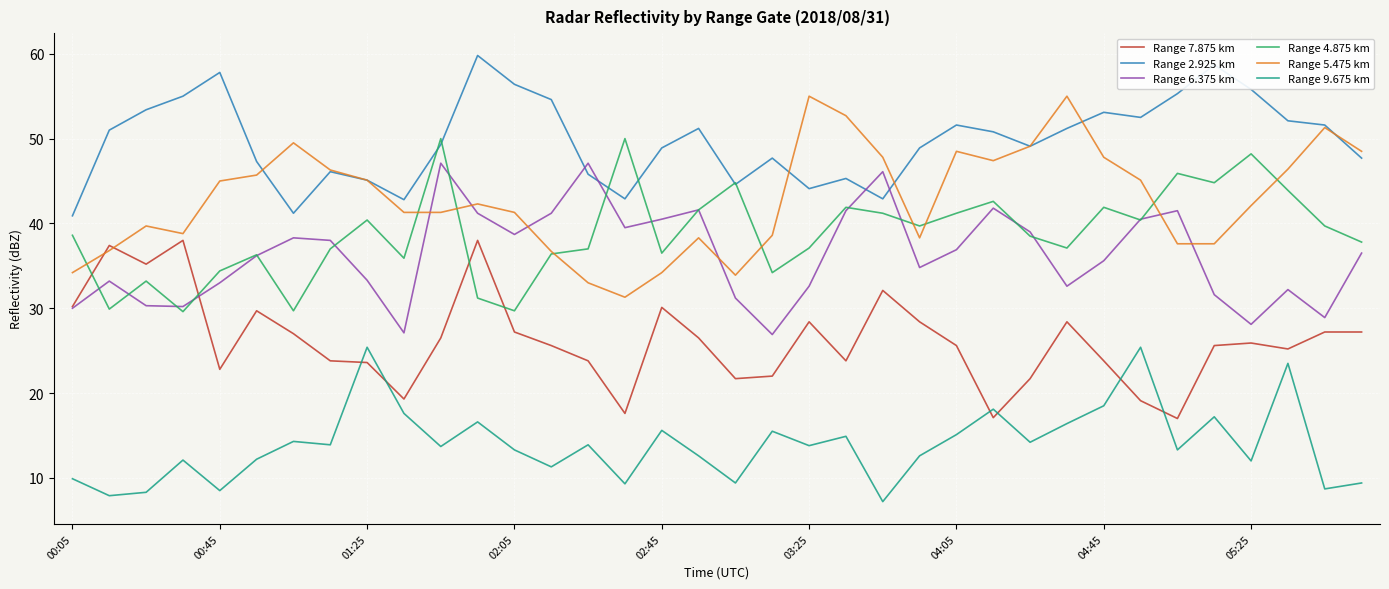

What are all the series names shown in the legend?

Range 7.875 km, Range 2.925 km, Range 6.375 km, Range 4.875 km, Range 5.475 km, Range 9.675 km